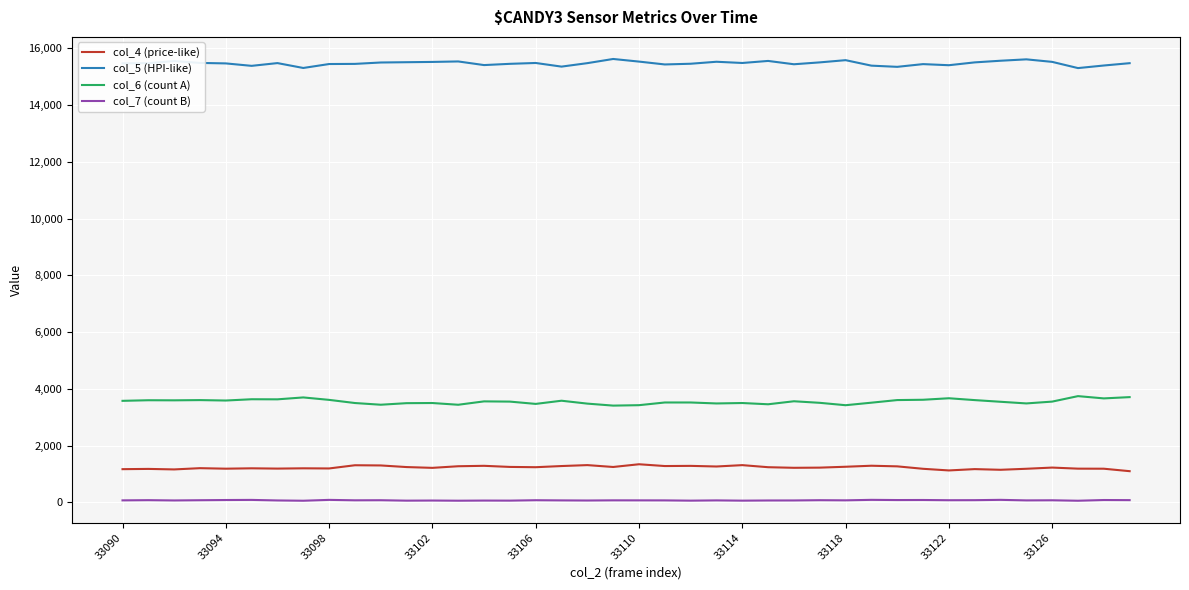

True or false: col_4 (price-like) and col_7 (count B) cross at least once.

False